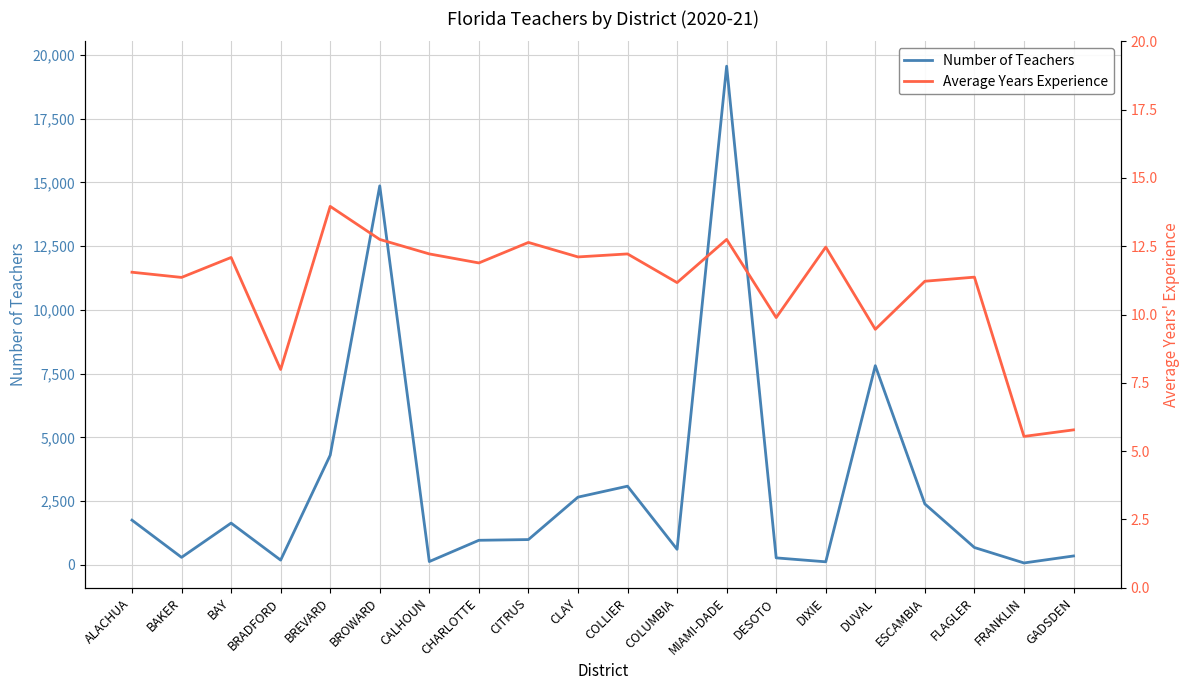

Between BAKER and CLAY, which series saw the biggest shift?

Number of Teachers